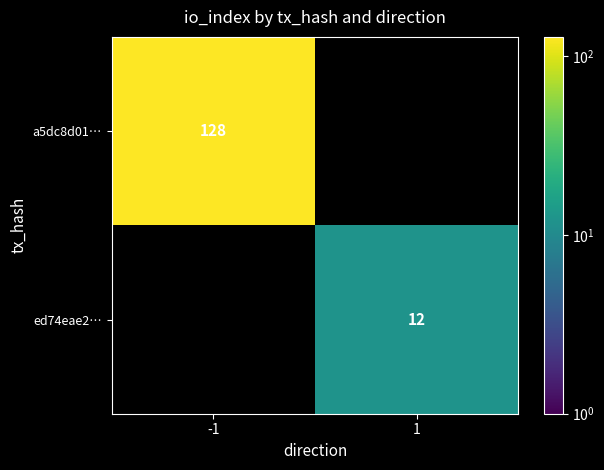

The a5dc8d01… series shows 191 at -1. True or false?

False